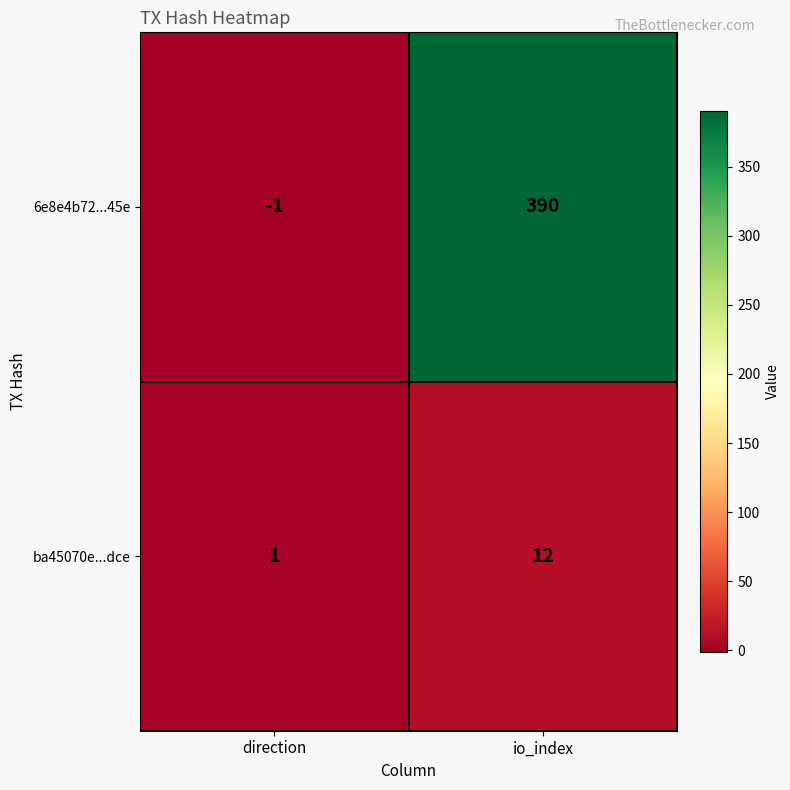

What is the sum of the 6e8e4b72...45e values at direction and io_index?

389